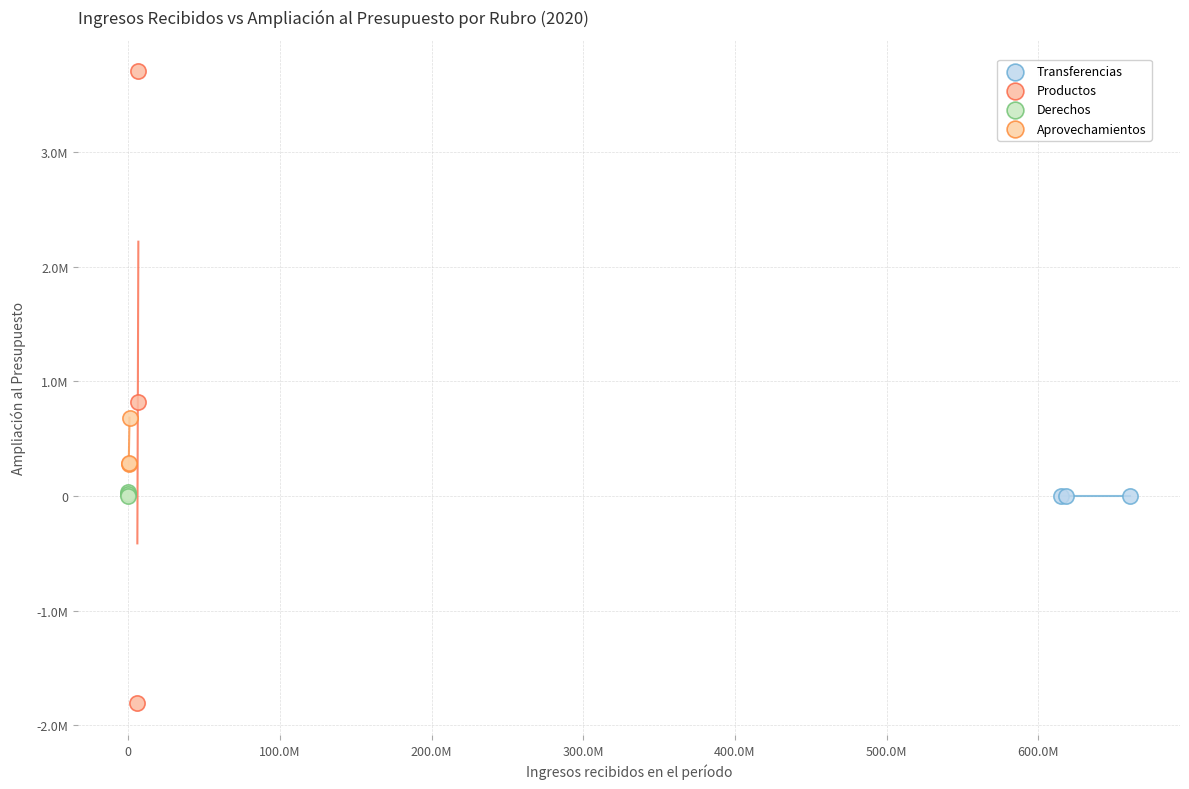

What are all the series names shown in the legend?

Transferencias, Productos, Derechos, Aprovechamientos